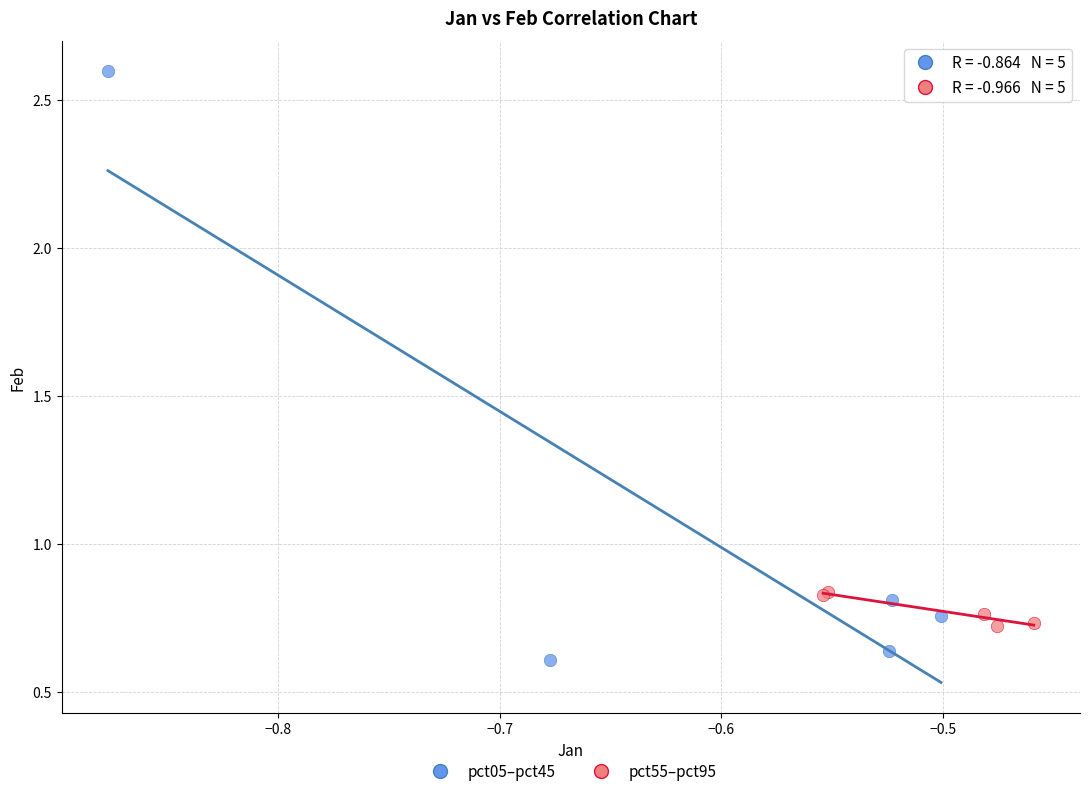

Which series reaches the maximum Y coordinate?

pct05–pct45